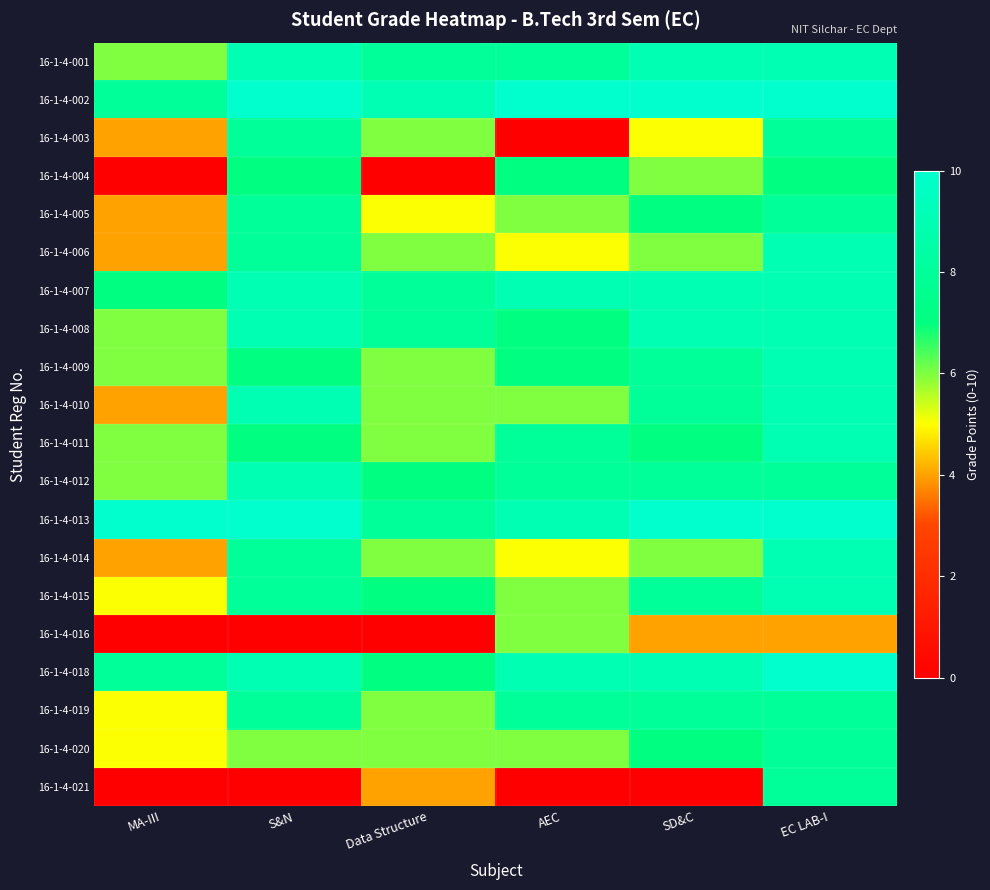

Reading right to left, list all the values displayed in this chart.

16-1-4-001: EC LAB-I=9	SD&C=9	AEC=8	Data Structure=8	S&N=9	MA-III=6
16-1-4-002: EC LAB-I=10	SD&C=10	AEC=10	Data Structure=9	S&N=10	MA-III=8
16-1-4-003: EC LAB-I=8	SD&C=5	AEC=0	Data Structure=6	S&N=8	MA-III=4
16-1-4-004: EC LAB-I=7	SD&C=6	AEC=7	Data Structure=0	S&N=7	MA-III=0
16-1-4-005: EC LAB-I=8	SD&C=7	AEC=6	Data Structure=5	S&N=8	MA-III=4
16-1-4-006: EC LAB-I=9	SD&C=6	AEC=5	Data Structure=6	S&N=8	MA-III=4
16-1-4-007: EC LAB-I=9	SD&C=9	AEC=9	Data Structure=8	S&N=9	MA-III=7
16-1-4-008: EC LAB-I=9	SD&C=9	AEC=7	Data Structure=8	S&N=9	MA-III=6
16-1-4-009: EC LAB-I=9	SD&C=8	AEC=7	Data Structure=6	S&N=7	MA-III=6
16-1-4-010: EC LAB-I=9	SD&C=8	AEC=6	Data Structure=6	S&N=9	MA-III=4
16-1-4-011: EC LAB-I=9	SD&C=7	AEC=8	Data Structure=6	S&N=7	MA-III=6
16-1-4-012: EC LAB-I=8	SD&C=8	AEC=8	Data Structure=7	S&N=9	MA-III=6
16-1-4-013: EC LAB-I=10	SD&C=10	AEC=9	Data Structure=8	S&N=10	MA-III=10
16-1-4-014: EC LAB-I=9	SD&C=6	AEC=5	Data Structure=6	S&N=8	MA-III=4
16-1-4-015: EC LAB-I=9	SD&C=8	AEC=6	Data Structure=7	S&N=8	MA-III=5
16-1-4-016: EC LAB-I=4	SD&C=4	AEC=6	Data Structure=0	S&N=0	MA-III=0
16-1-4-018: EC LAB-I=10	SD&C=9	AEC=9	Data Structure=7	S&N=9	MA-III=8
16-1-4-019: EC LAB-I=8	SD&C=8	AEC=8	Data Structure=6	S&N=8	MA-III=5
16-1-4-020: EC LAB-I=8	SD&C=7	AEC=6	Data Structure=6	S&N=6	MA-III=5
16-1-4-021: EC LAB-I=8	SD&C=0	AEC=0	Data Structure=4	S&N=0	MA-III=0